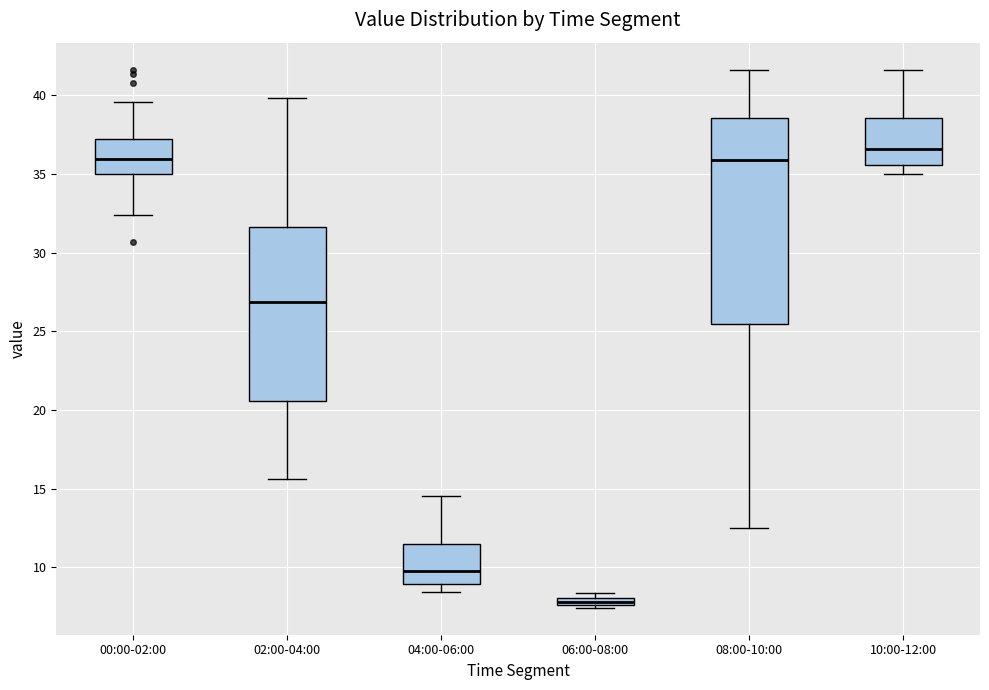

Which box is the tallest, from its lower edge to its upper edge?

08:00-10:00